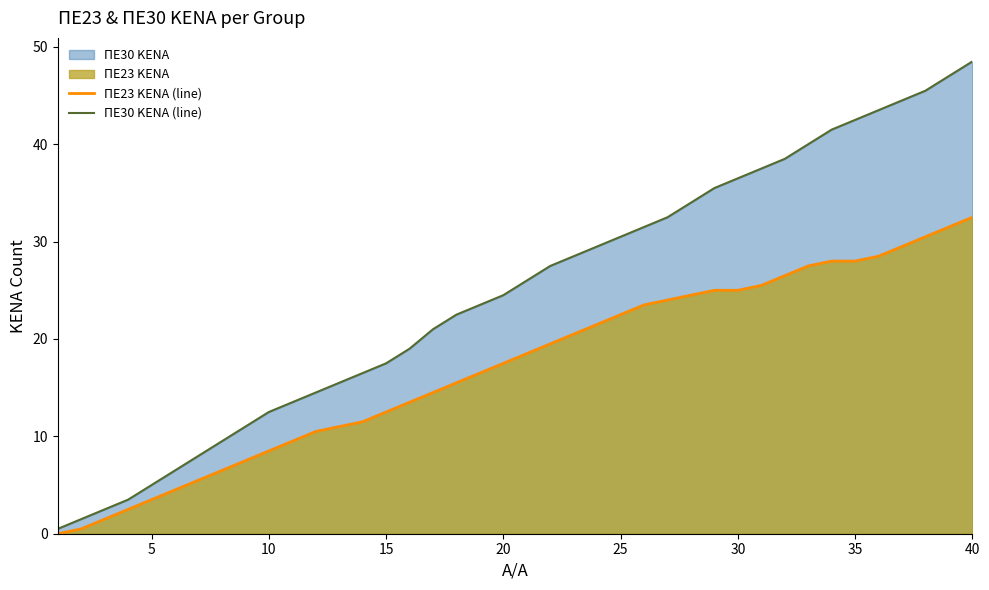

List the series in order of their peak value, highest first.

ΠΕ30 KENA (line), ΠΕ23 KENA (line)